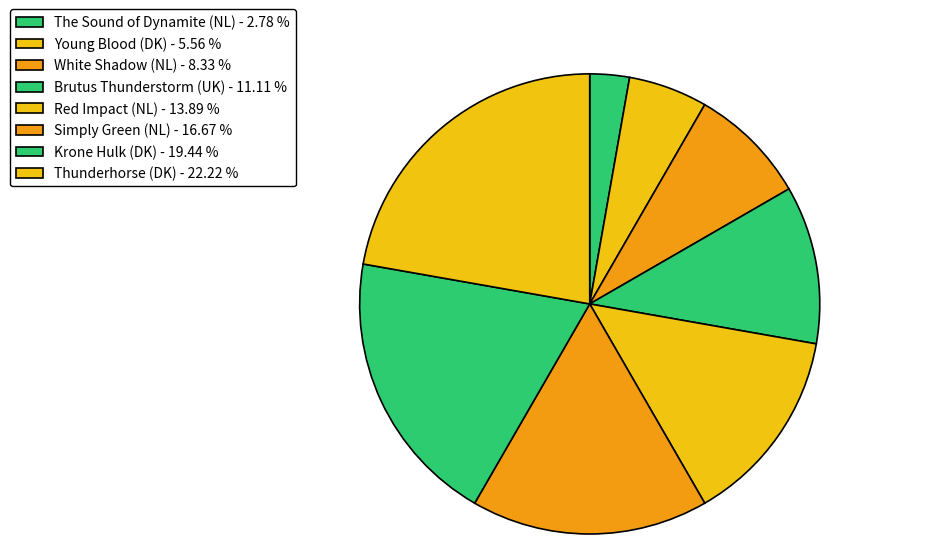

How many slices are in this pie chart?

8